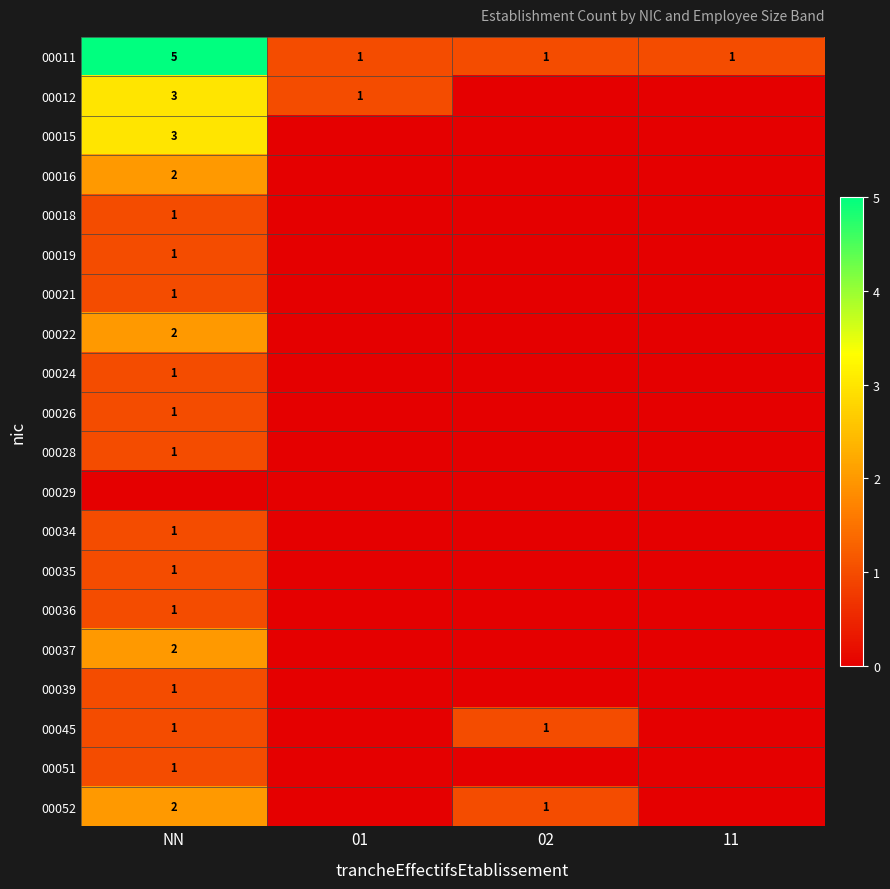

The 00036 series shows 1 at NN. True or false?

True